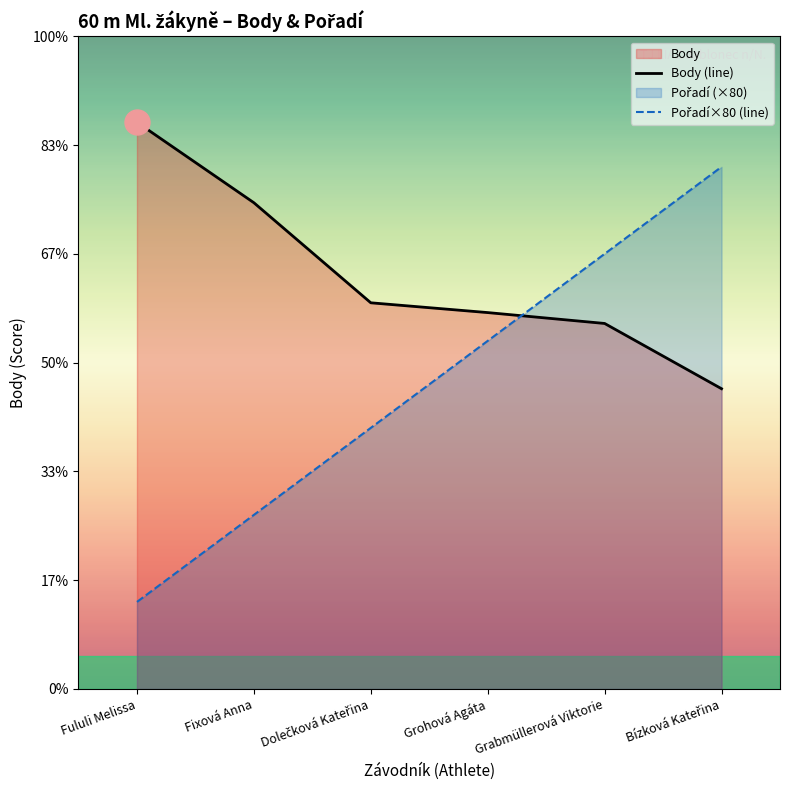

Which series changed the most between Grabmüllerová Viktorie and Bízková Kateřina?

Pořadí